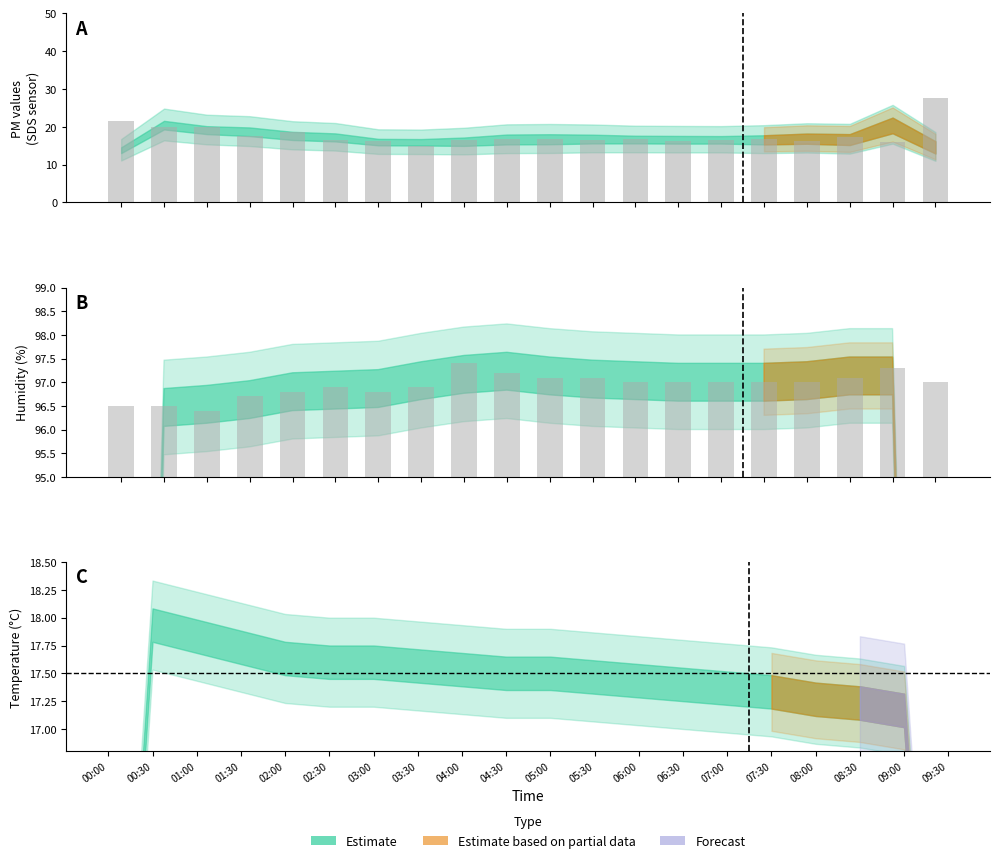

The value at 07:30 is 97.0. True or false?

True